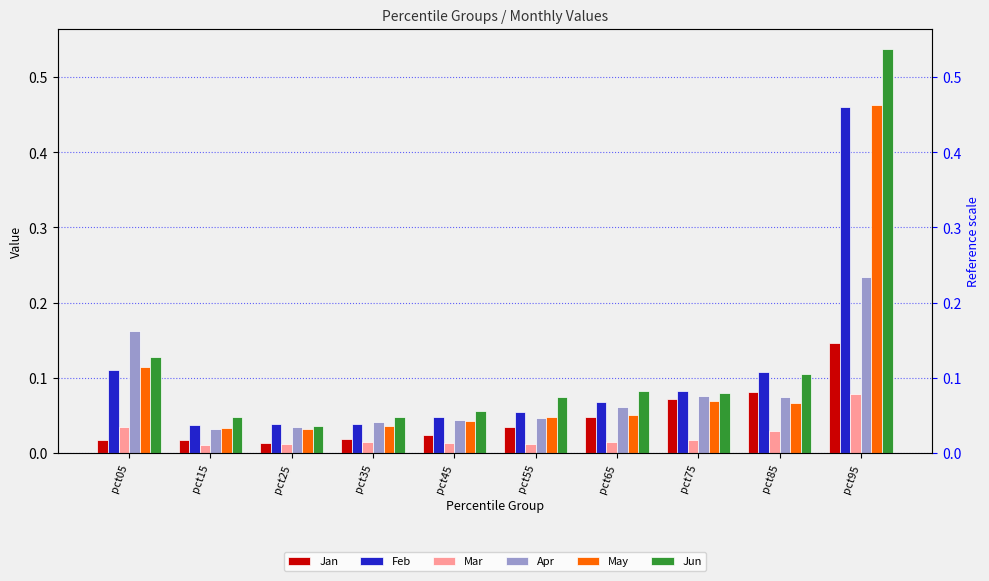

The Apr series shows 0.1 at pct85. True or false?

False